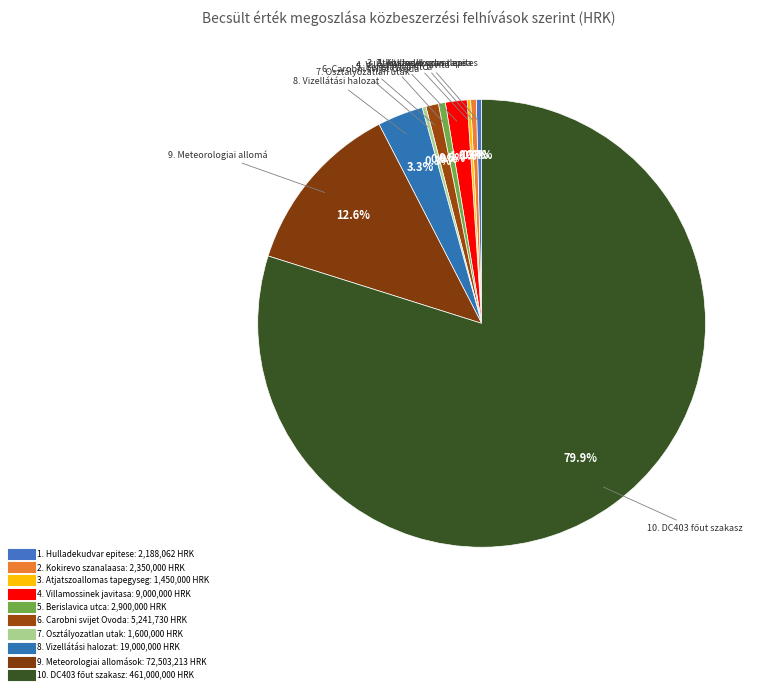

Do 2. and 8. together represent more than half of the pie?

No